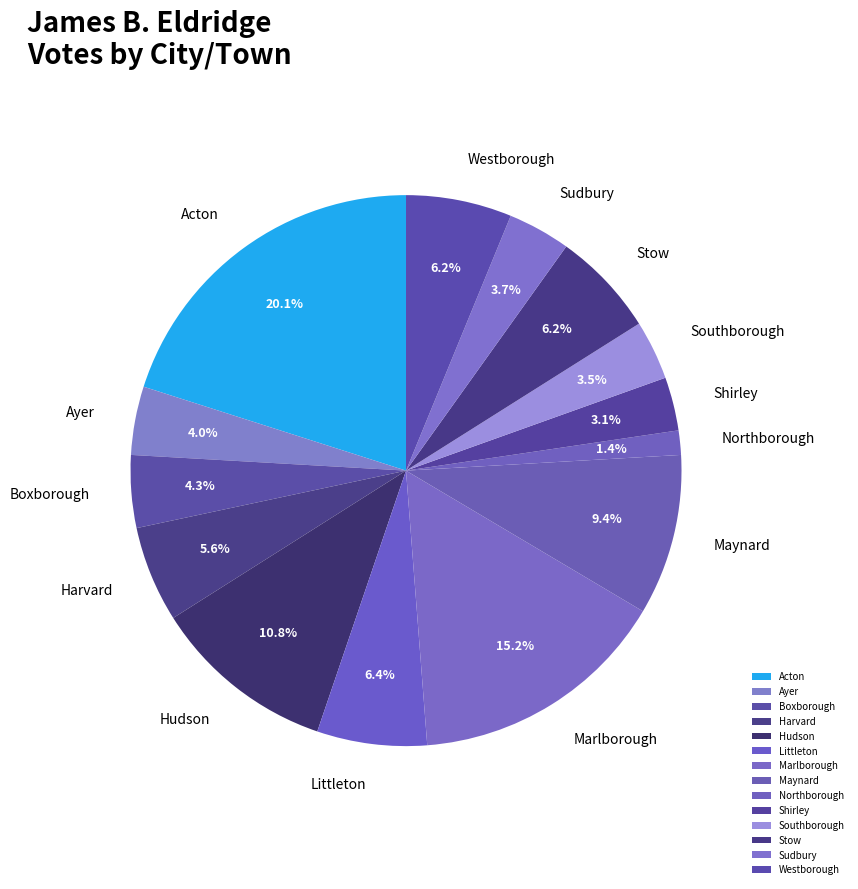

How much of the chart is everything except Shirley?

96.9%